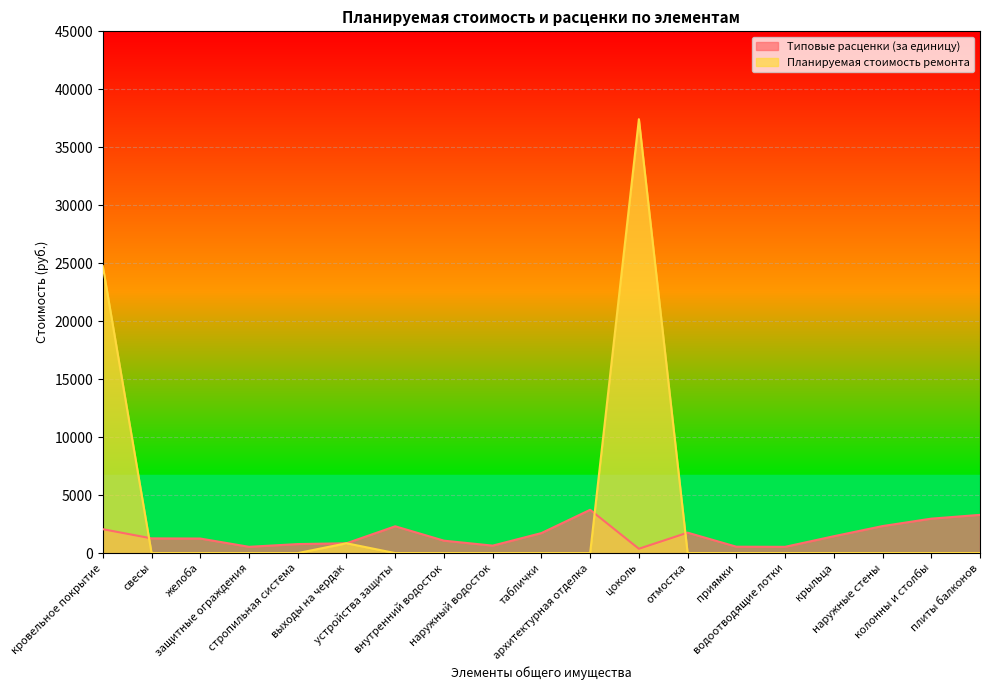

Rank the categories by Планируемая стоимость ремонта value from highest to lowest.

цоколь, кровельное покрытие, выходы на чердак, свесы, желоба, защитные ограждения, стропильная система, устройства защиты, внутренний водосток, наружный водосток, таблички, архитектурная отделка, отмостка, приямки, водоотводящие лотки, крыльца, наружные стены, колонны и столбы, плиты балконов